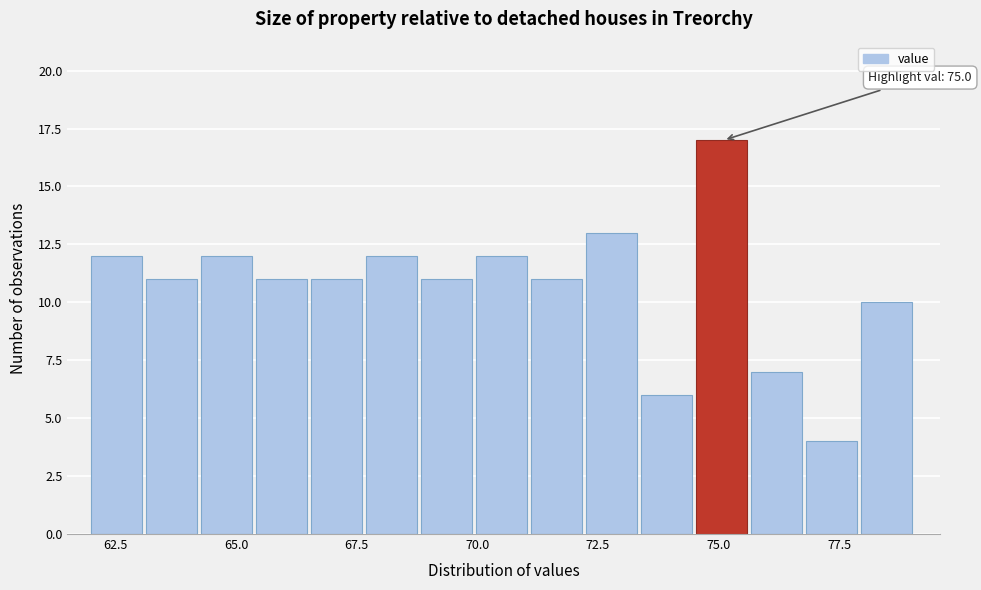

Around what value on the x-axis is the tallest bar? Give the approximate position of its centre, as read against the axis.

75.0